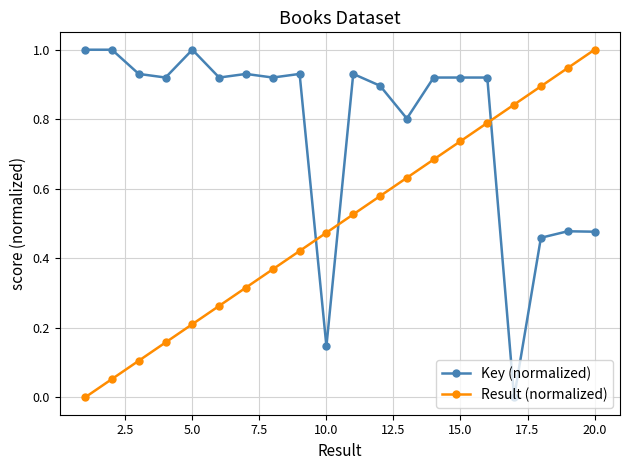

List the series in order of their overall mean, highest first.

Key (normalized), Result (normalized)